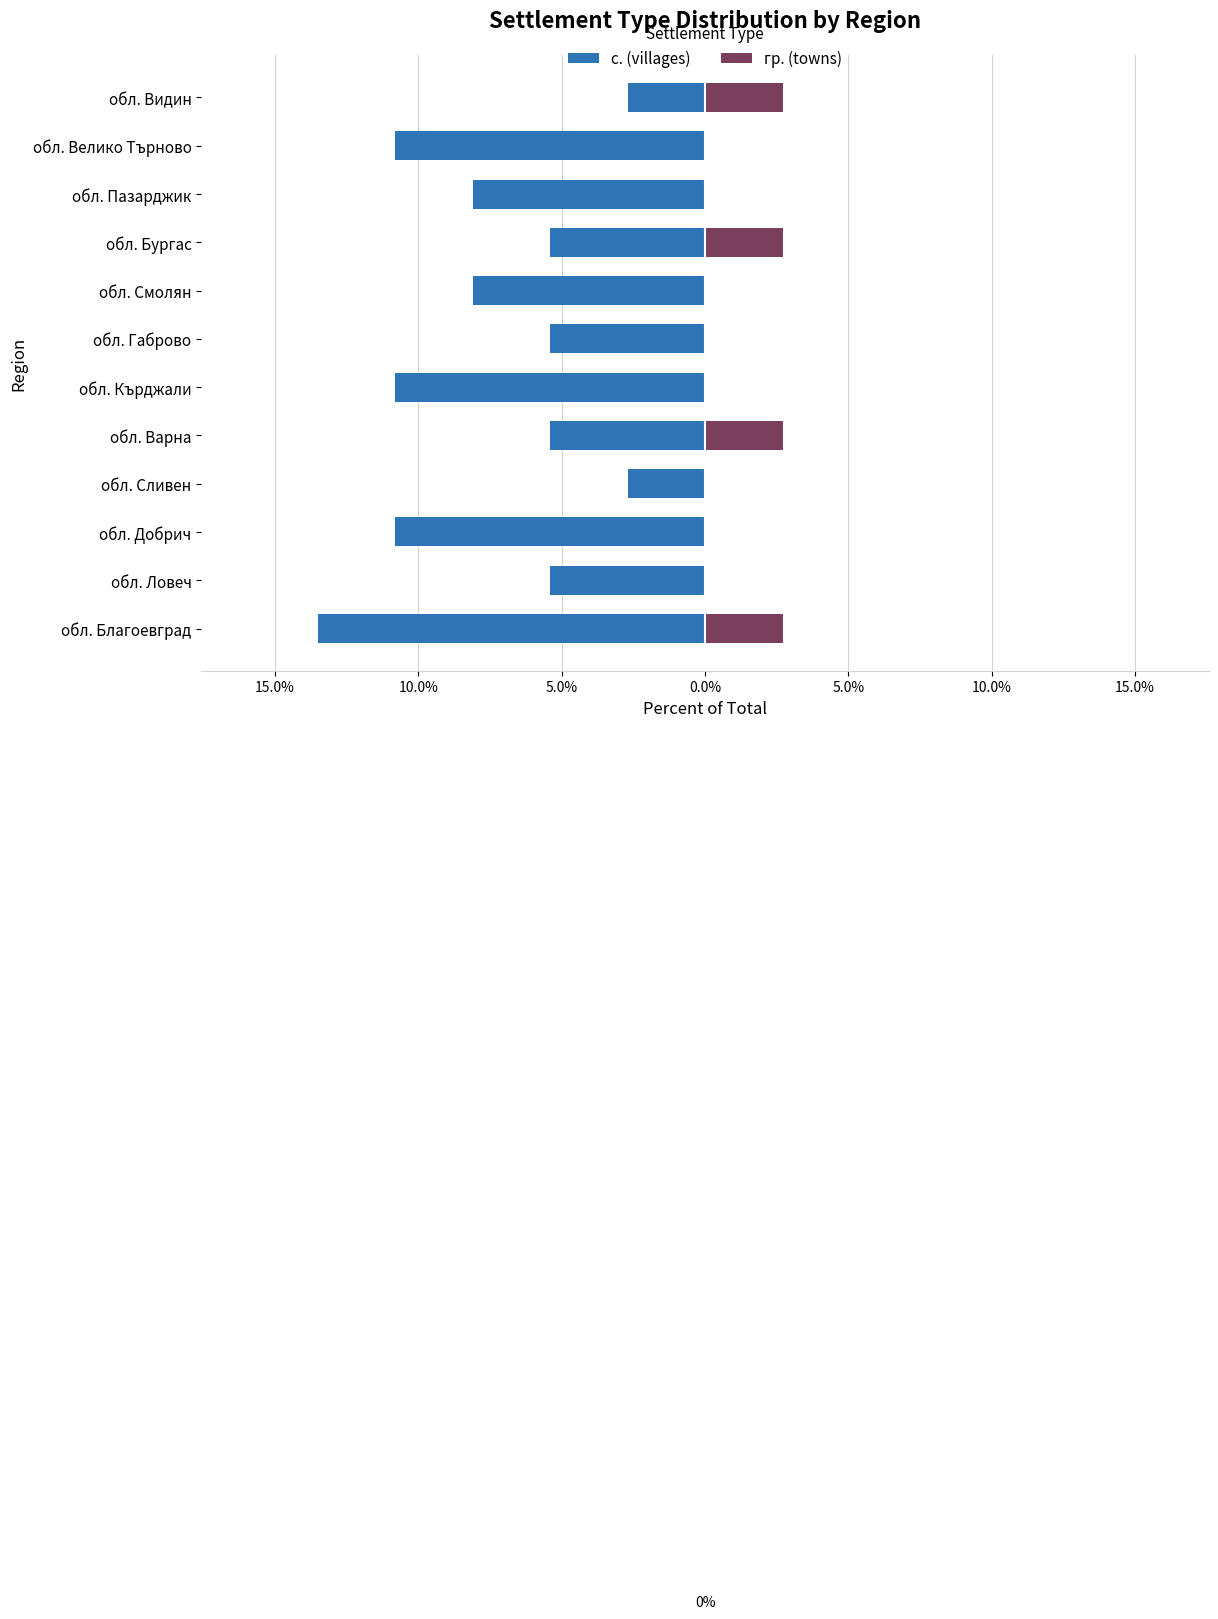

What are all the series names shown in the legend?

с. (villages), гр. (towns)